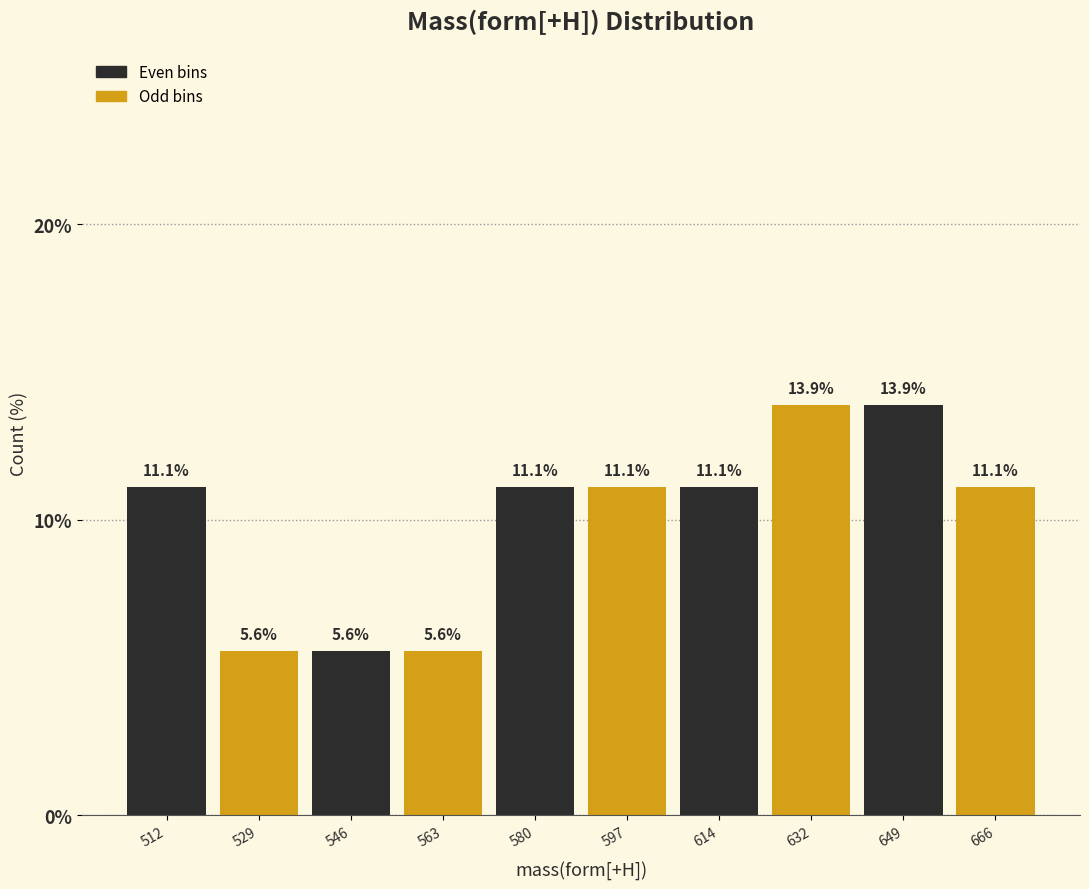

Reading left to right, transcribe this chart: for each bar, give the range it covers on the x-axis and its height. The bar edges are not printed on the chart, so give them approximately, as read against the axis.

504 to 522: 11.1
522 to 538: 5.6
538 to 556: 5.6
556 to 572: 5.6
572 to 590: 11.1
590 to 606: 11.1
606 to 624: 11.1
624 to 640: 13.9
640 to 658: 13.9
658 to 674: 11.1